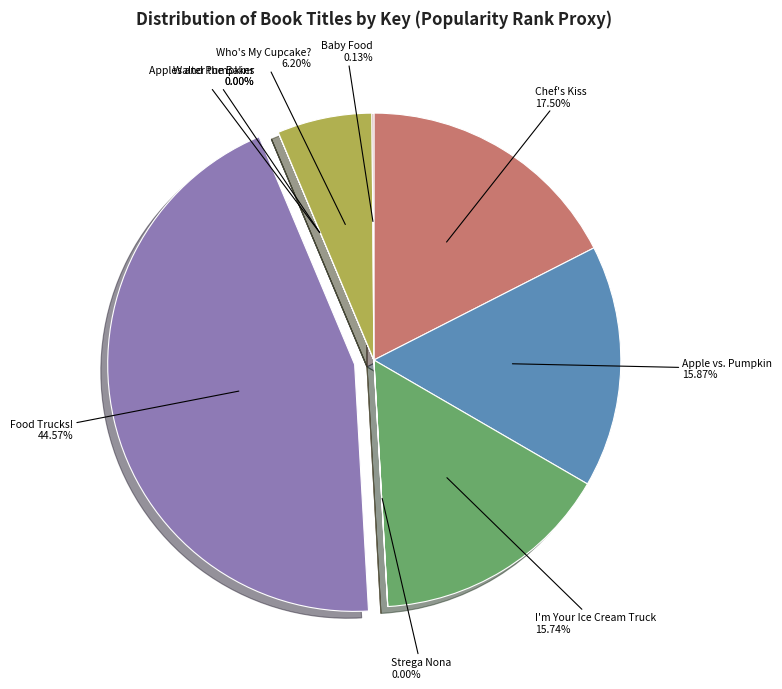

Is it true that Apple vs. Pumpkin is 16% of the pie?

True